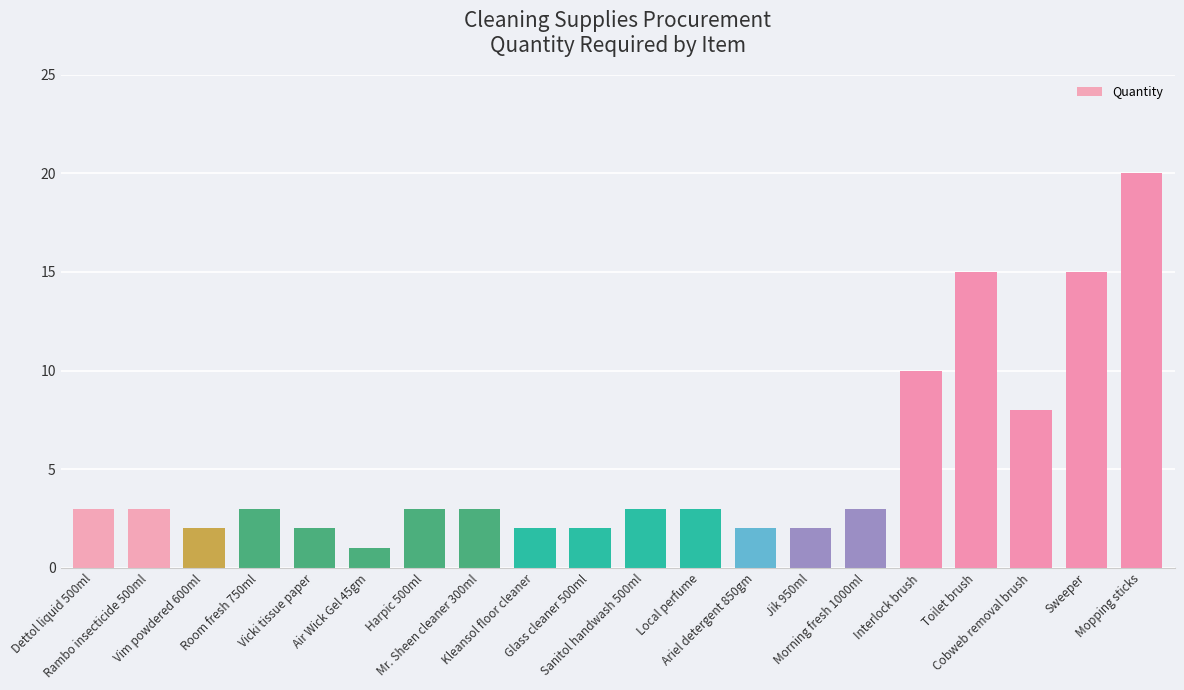

What is the maximum value shown in the chart?

20